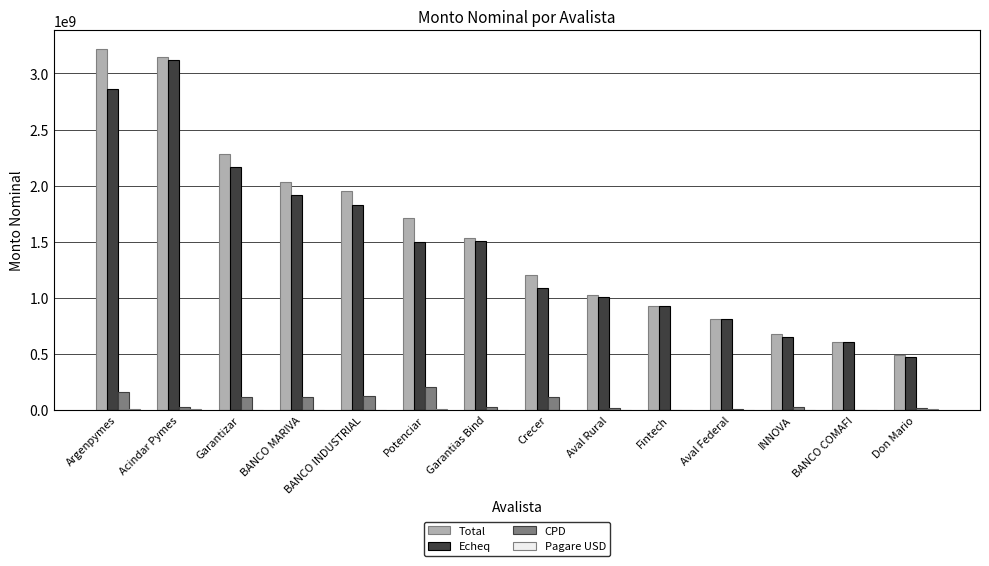

True or false: Total has a value of 928455288.1 at Fintech.

True